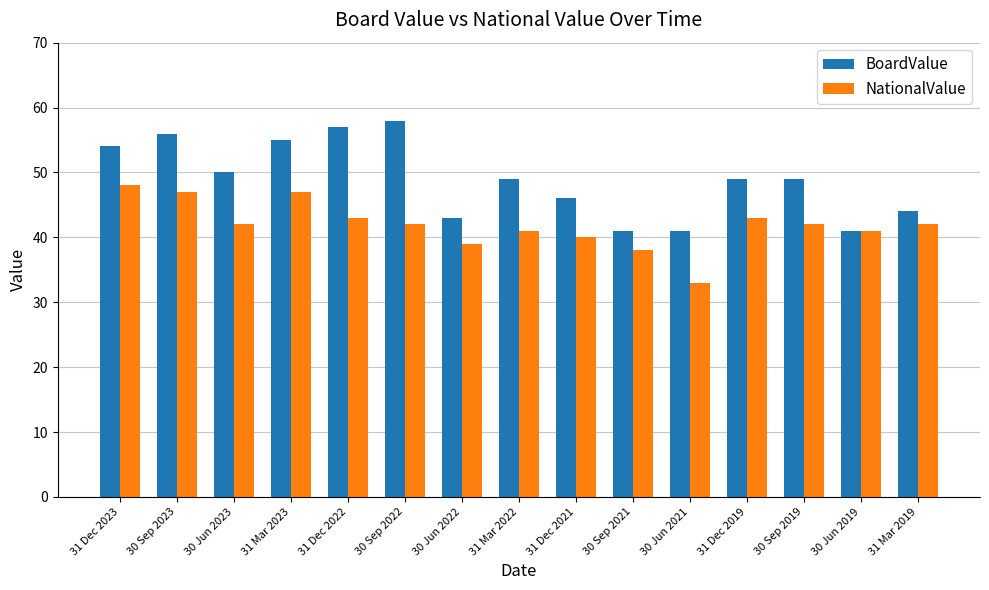

Reading right to left, transcribe all the data shown in this chart.

BoardValue: 44	41	49	49	41	41	46	49	43	58	57	55	50	56	54
NationalValue: 42	41	42	43	33	38	40	41	39	42	43	47	42	47	48